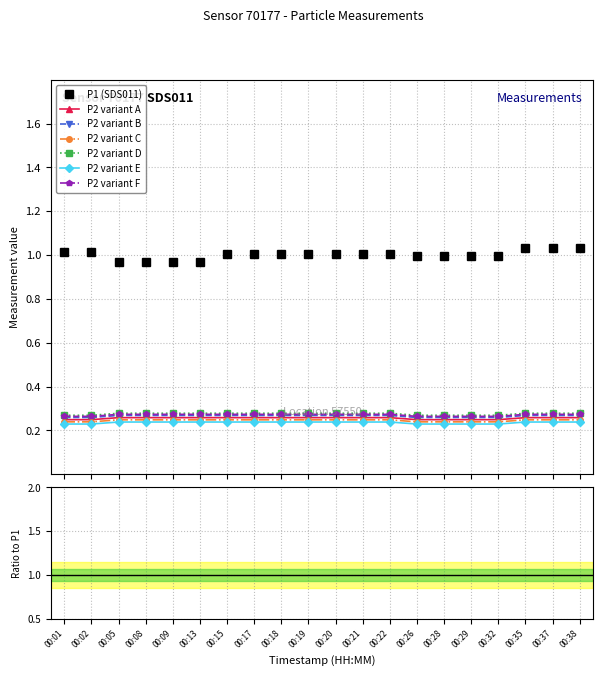

Which series changed the most between 00:09 and 00:19?

P1